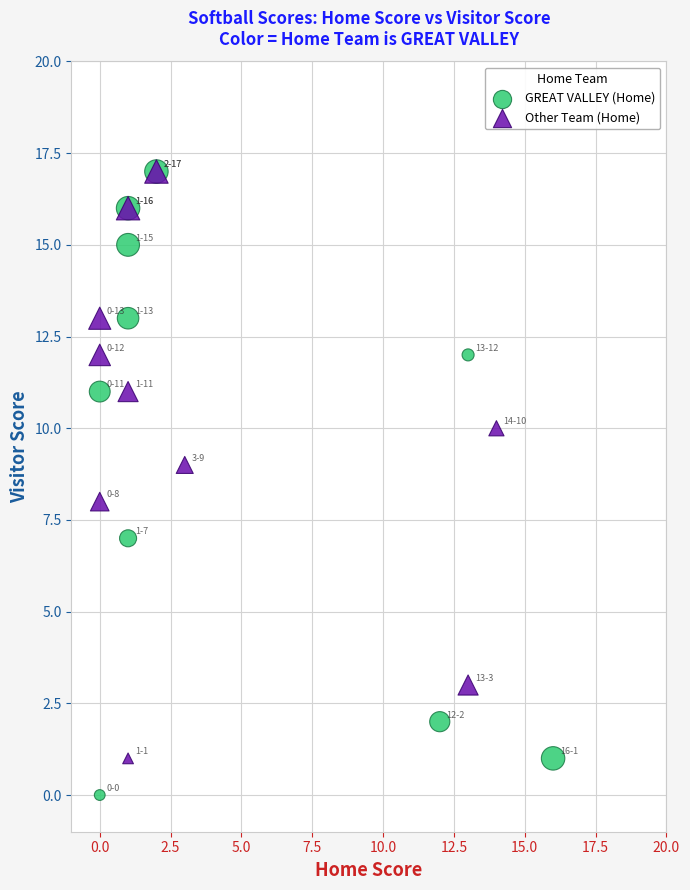

Which series contains the lowest Y value?

GREAT VALLEY (Home)